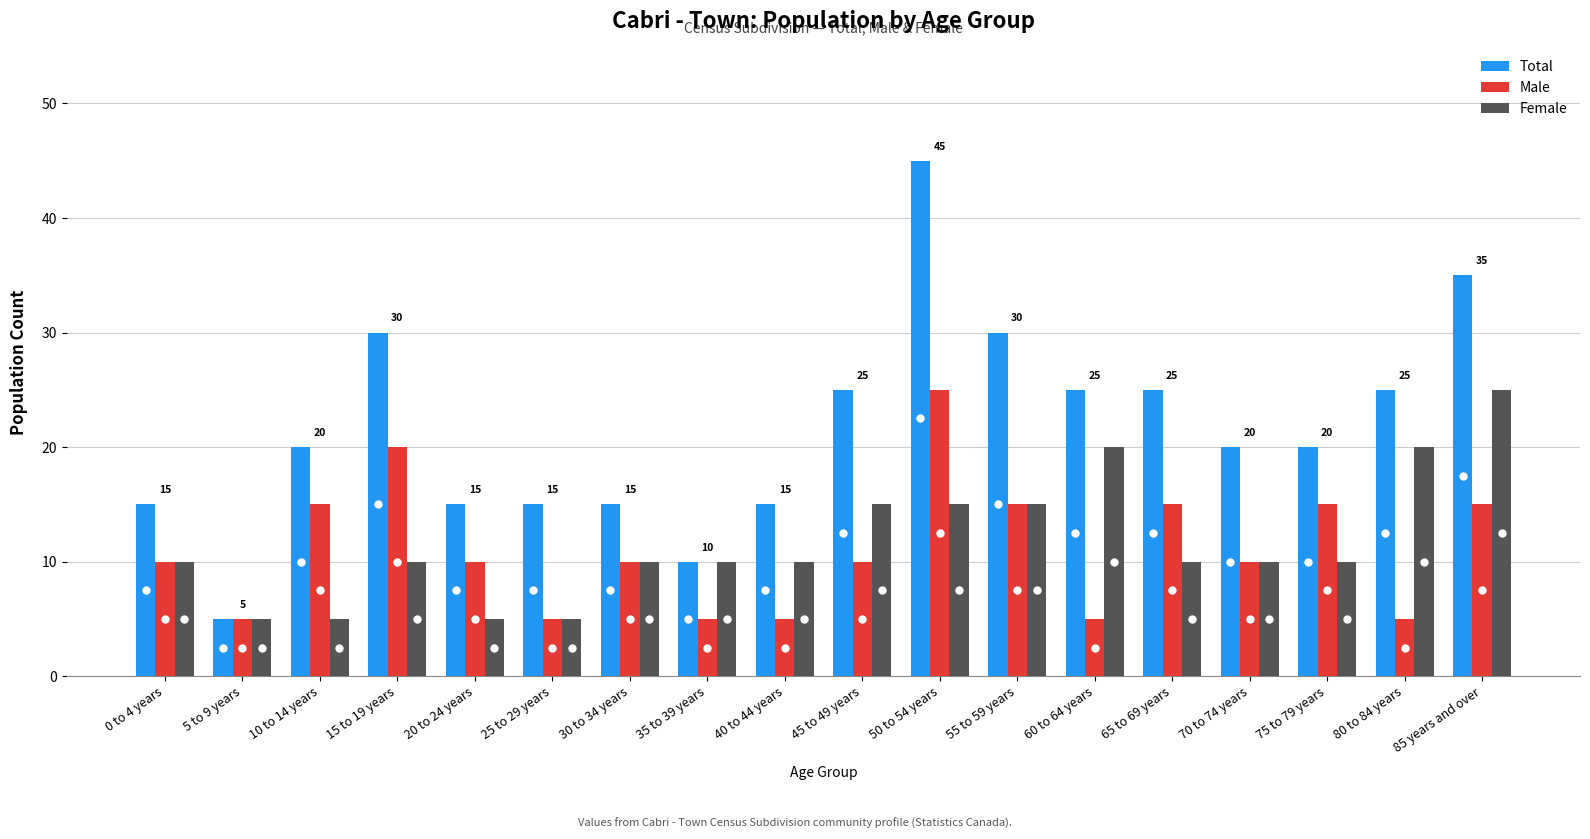

At which label does Female reach its peak?

85 years and over